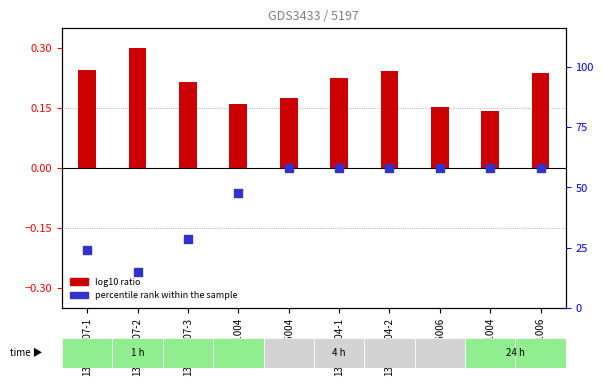

What are all the series names shown in the legend?

log10 ratio, percentile rank within the sample